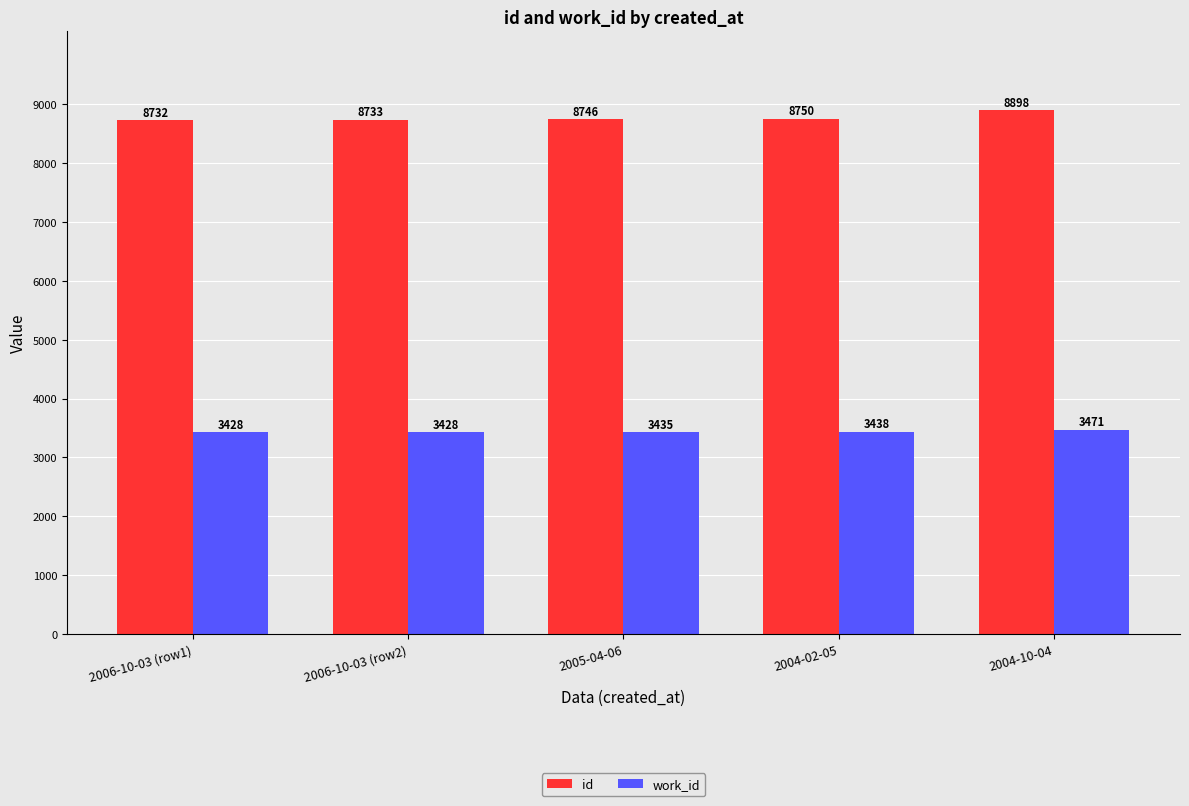

At which label is work_id closest to 3449?

2004-02-05